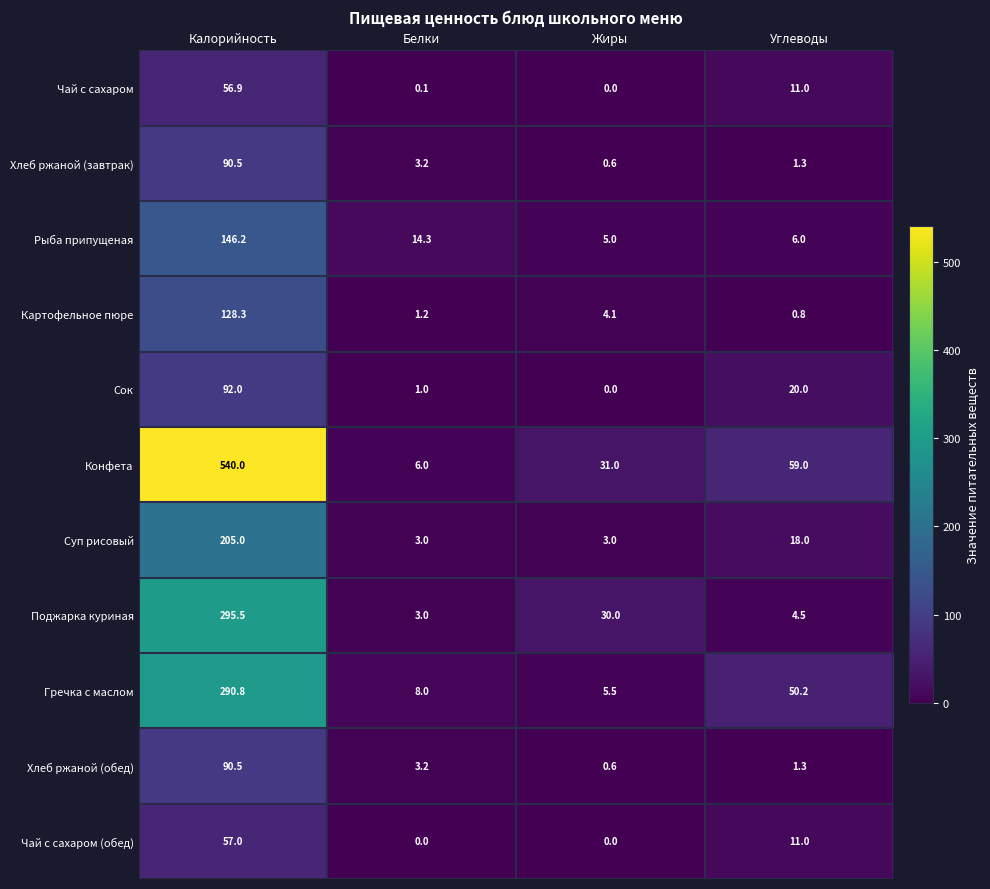

How many values in the Гречка с маслом series are below 50?

2